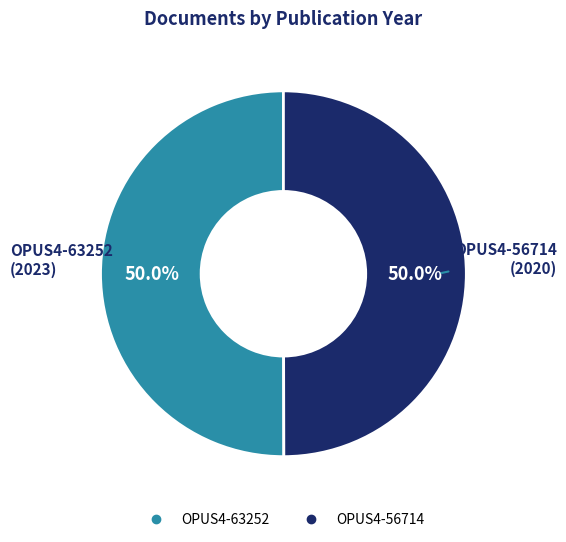

Do OPUS4-56714 and OPUS4-63252 together represent more than half of the pie?

Yes